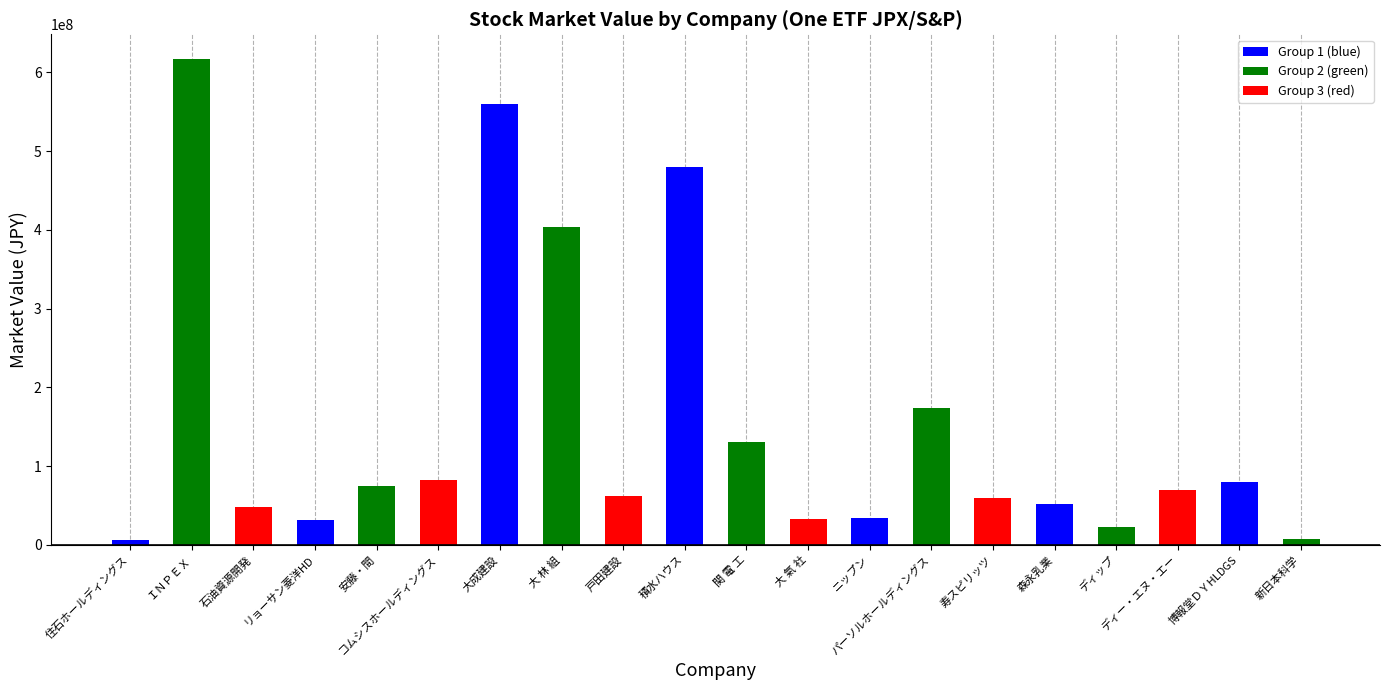

What is the maximum value shown in the chart?

617451750